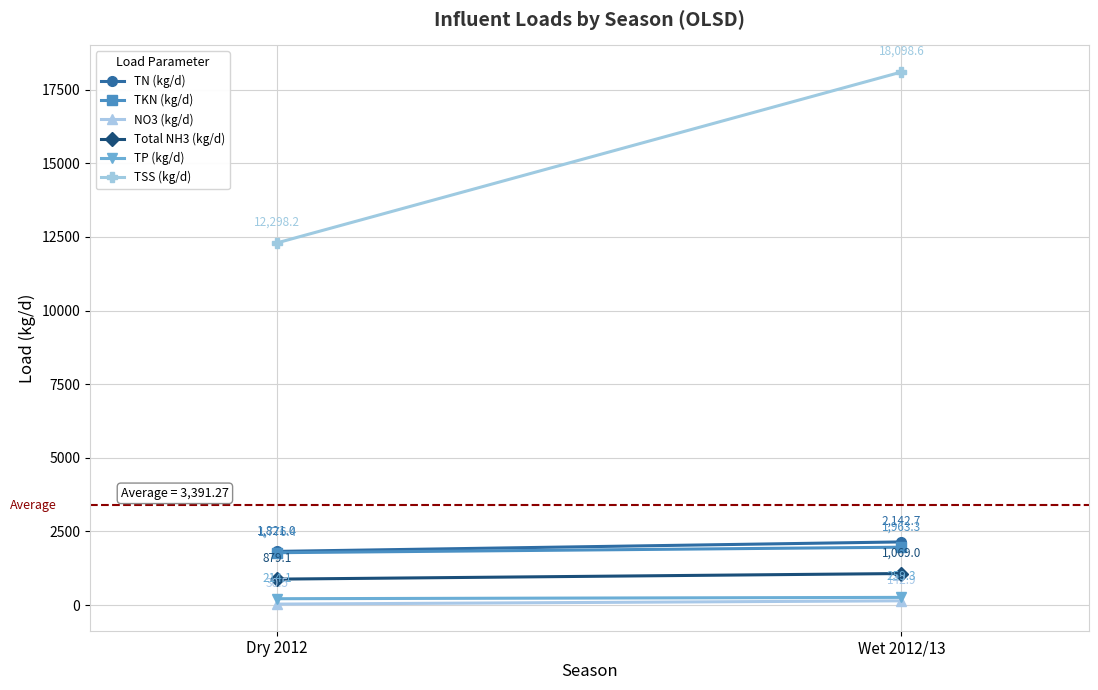

At which label is TP (kg/d) closest to 236?

Dry 2012